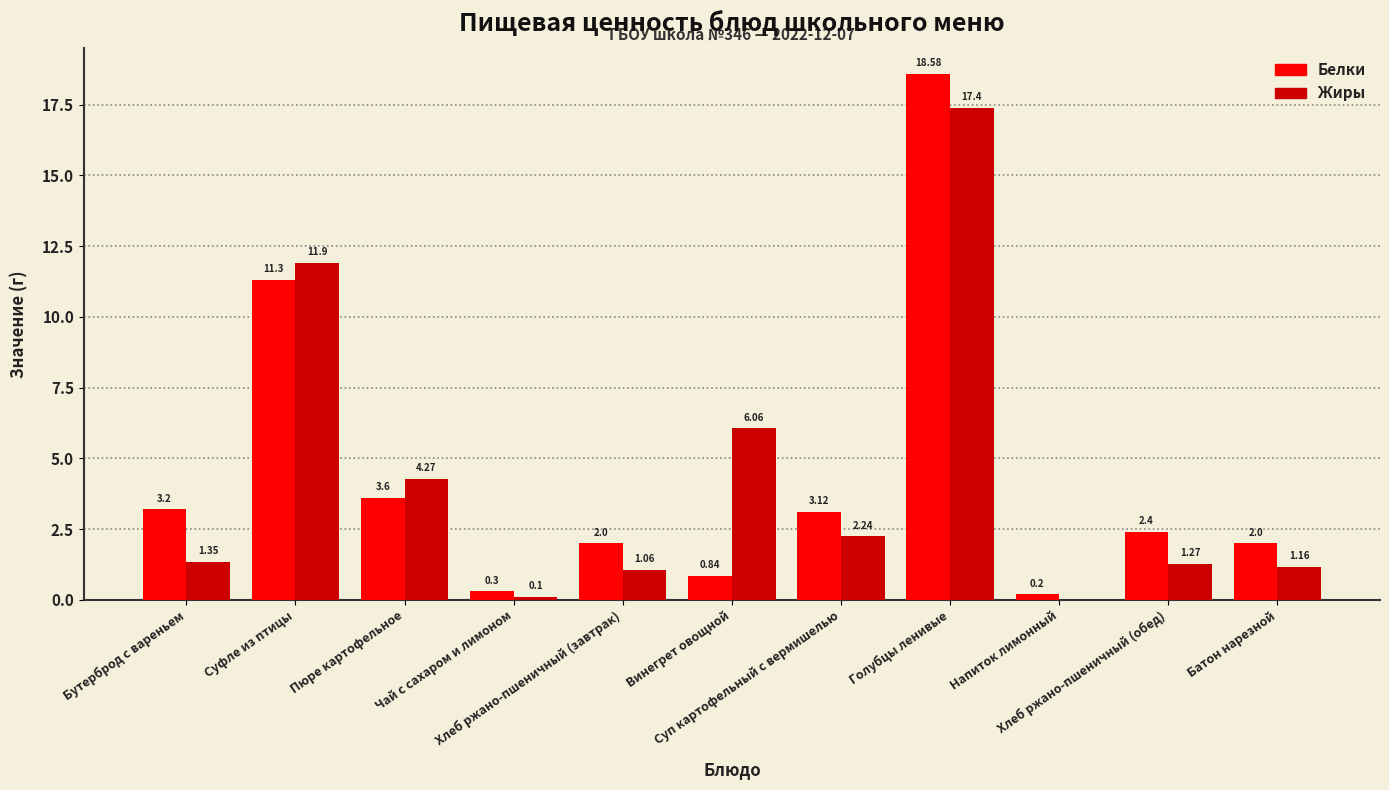

At which category is the sum across all series the highest?

Голубцы ленивые